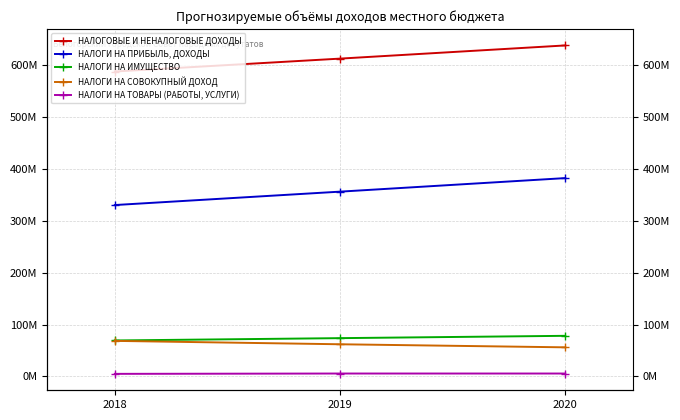

What is the value of the НАЛОГИ НА ПРИБЫЛЬ, ДОХОДЫ point at the 3rd from the left?

382081100